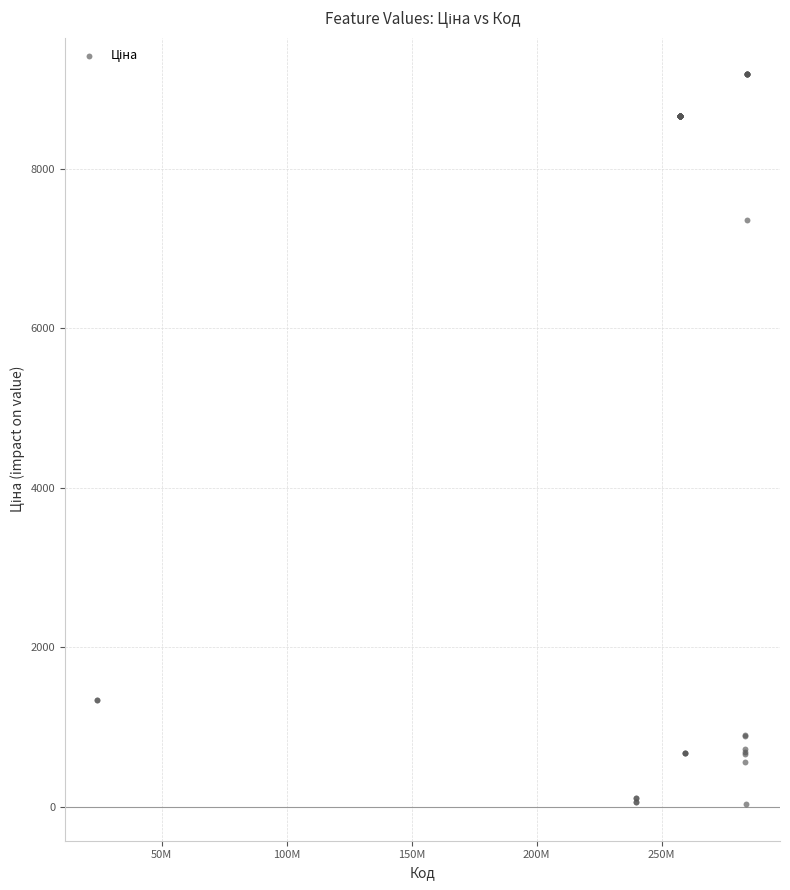

What Y value in the scatter plot is closest to 4608?

7360.2